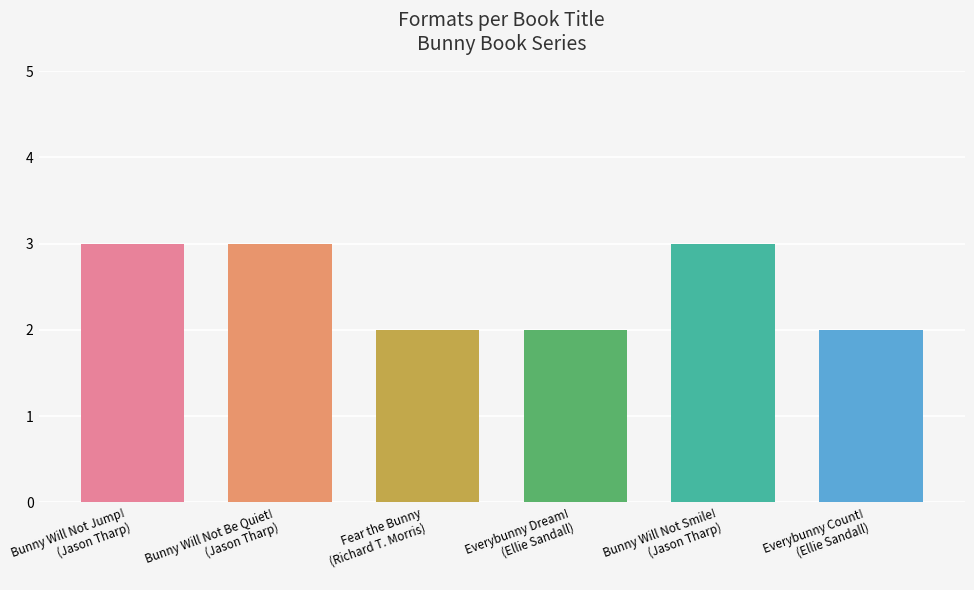

Between Bunny Will Not Smile!
(Jason Tharp) and Bunny Will Not Be Quiet!
(Jason Tharp), which is larger?

Bunny Will Not Smile!
(Jason Tharp)